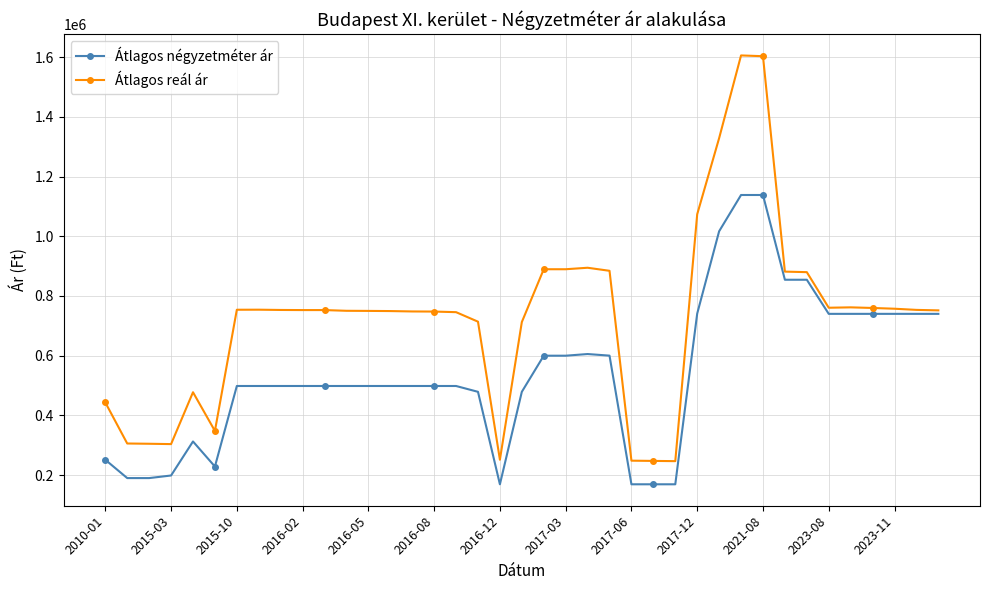

Rank the series by their maximum value, from lowest to highest.

Átlagos négyzetméter ár, Átlagos reál ár